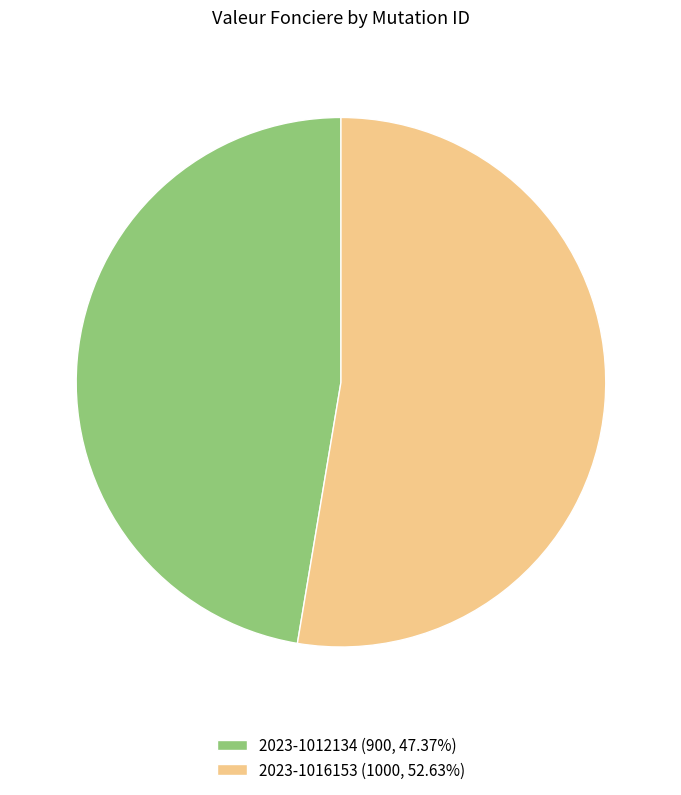

Rank the categories by value from highest to lowest.

2023-1016153, 2023-1012134